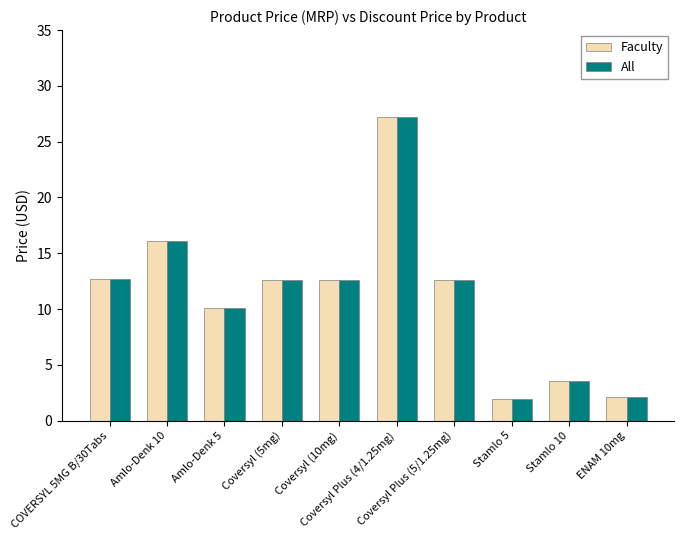

What is the greatest value displayed?

27.3